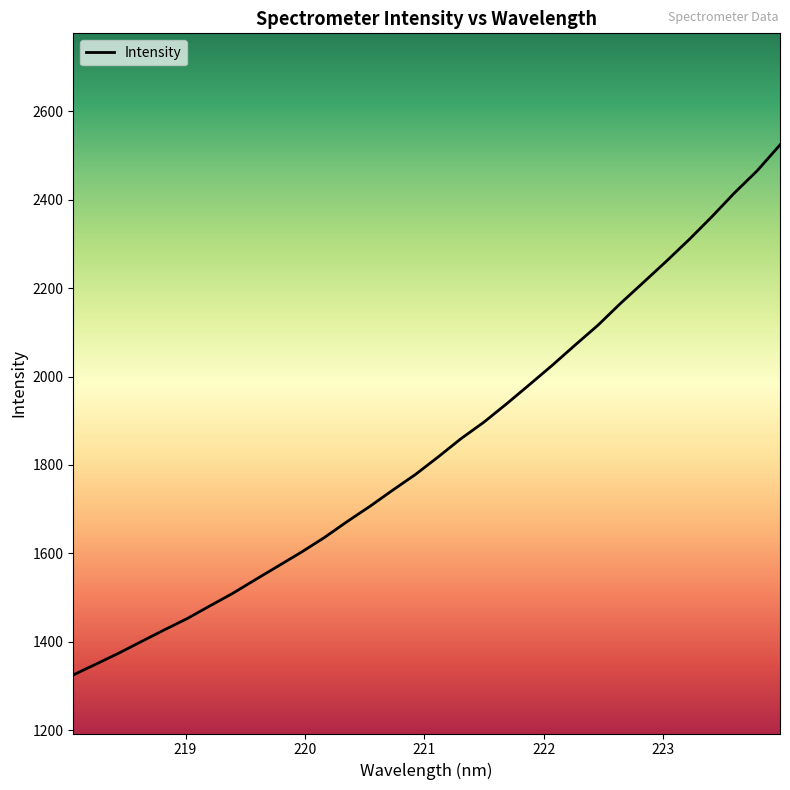

What is the smallest value displayed?

1324.9